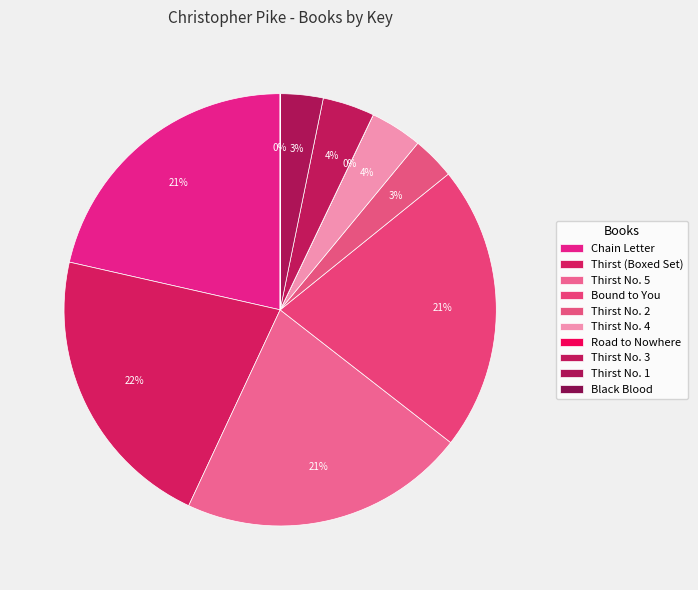

The Thirst No. 5 slice represents 16% of the pie. True or false?

False